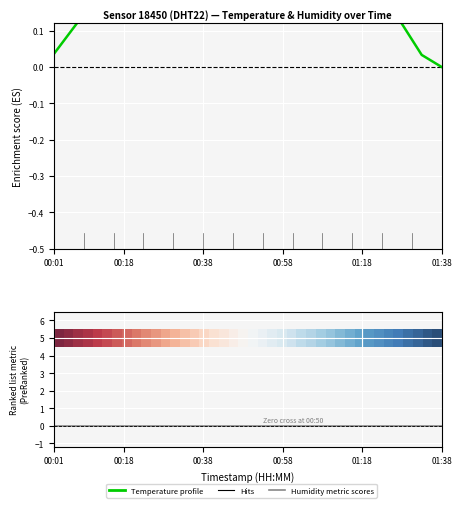

Is it true that Temperature profile equals 0.1 at 35?

True